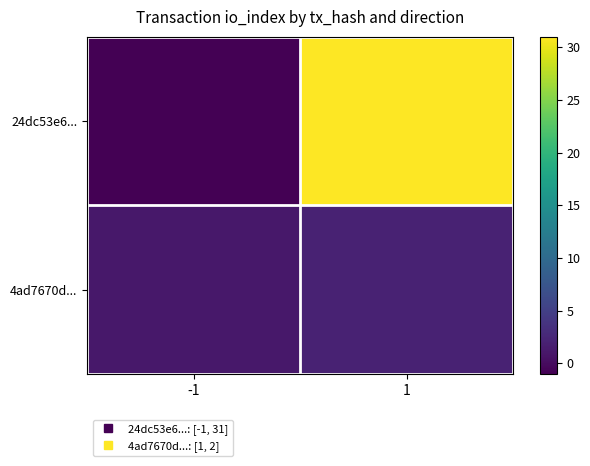

Which series has the largest range (max minus min)?

24dc53e6...